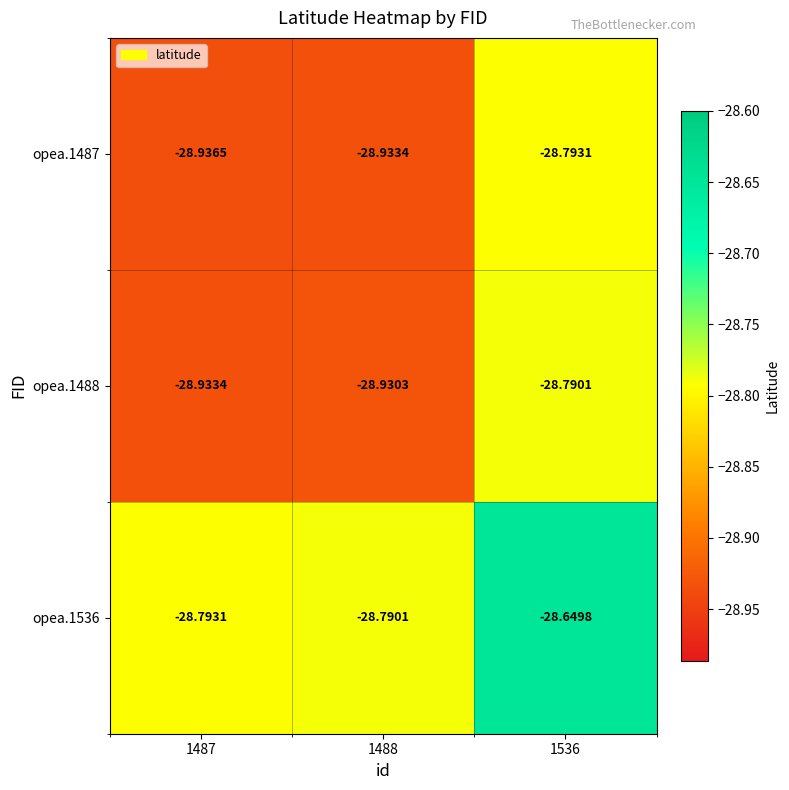

Is the value of opea.1487 at 1487 greater than the value of opea.1488 at 1488?

No